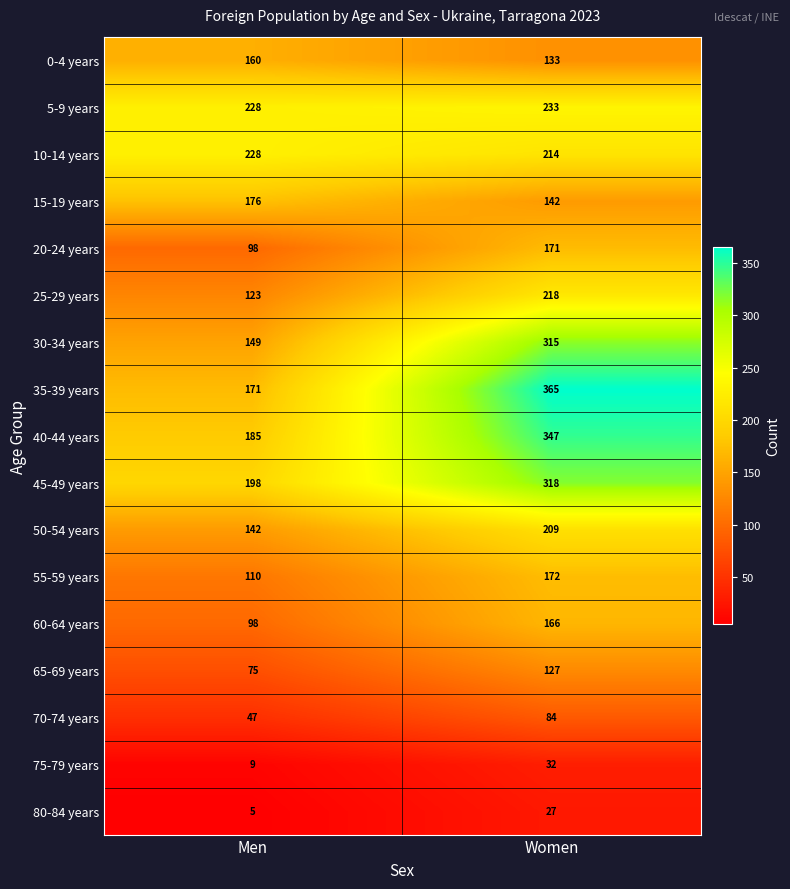

What is the difference between the highest and lowest values at Women?

338